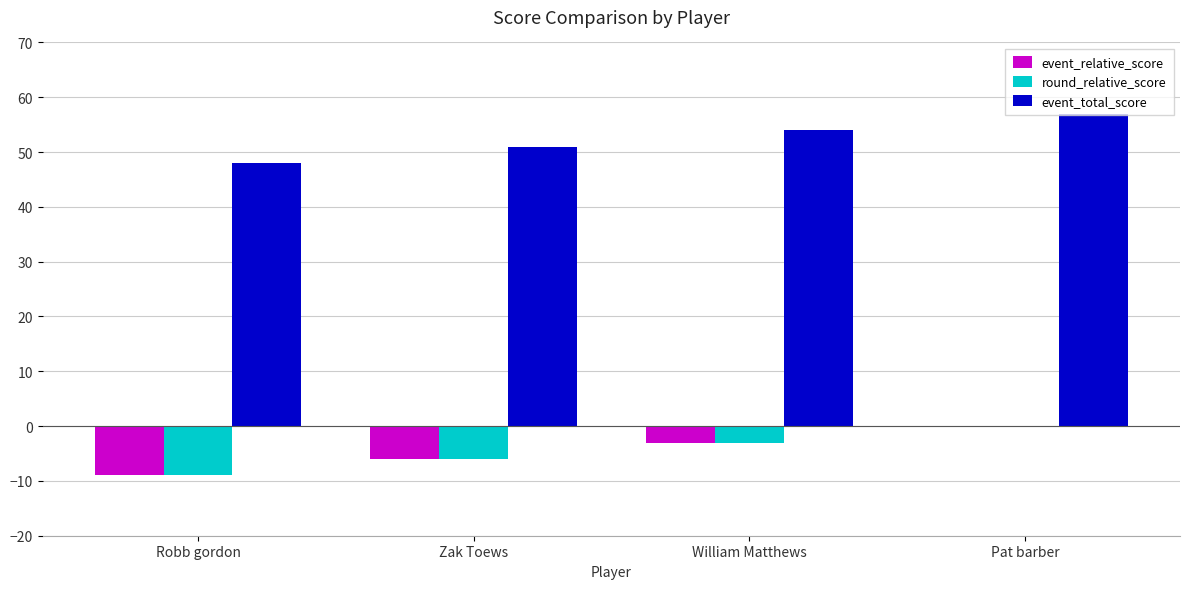

Is it true that event_relative_score equals 4 at Pat barber?

False